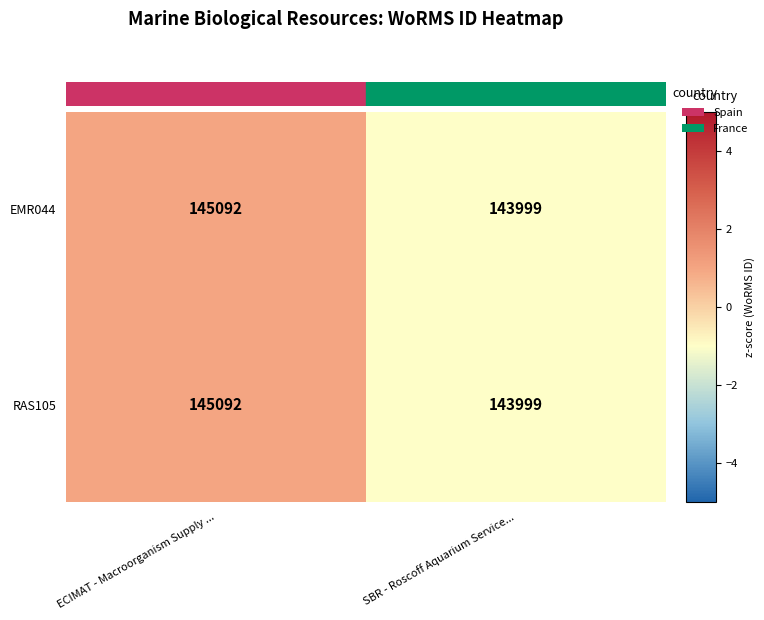

Rank the categories by EMR044 value from lowest to highest.

SBR - Roscoff Aquarium Service..., ECIMAT - Macroorganism Supply ...